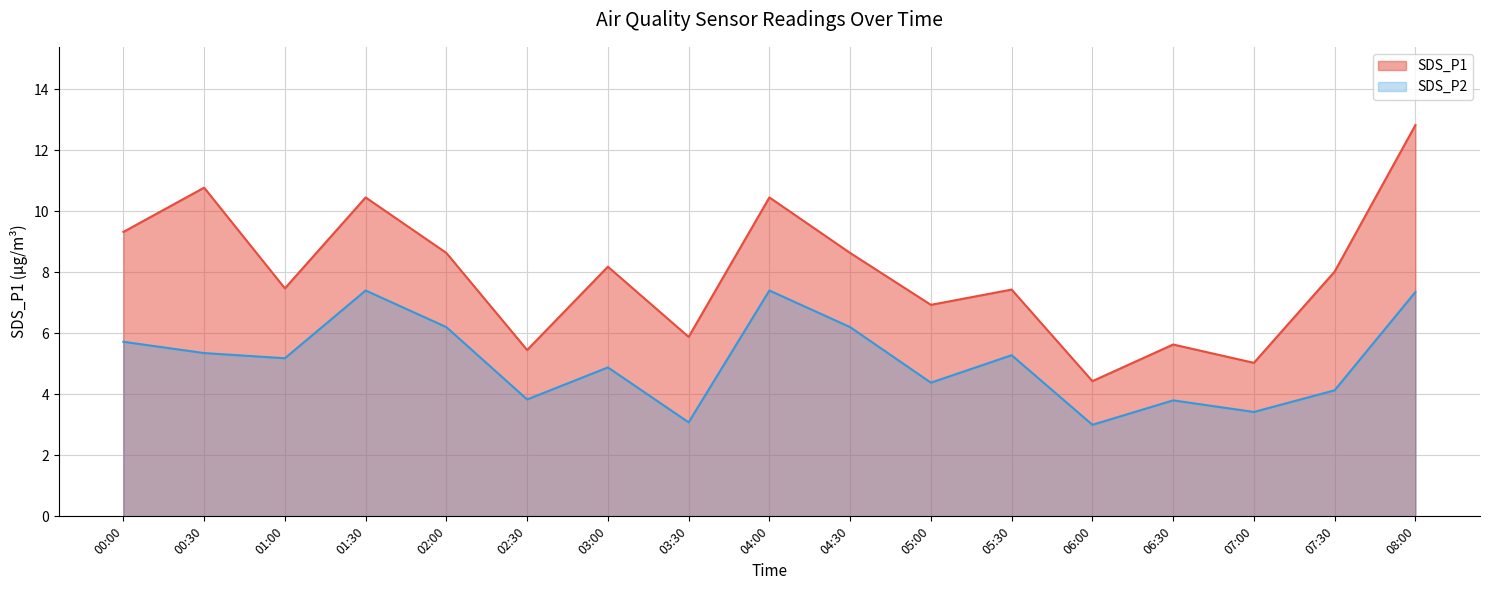

What position from the right is 01:00?

15